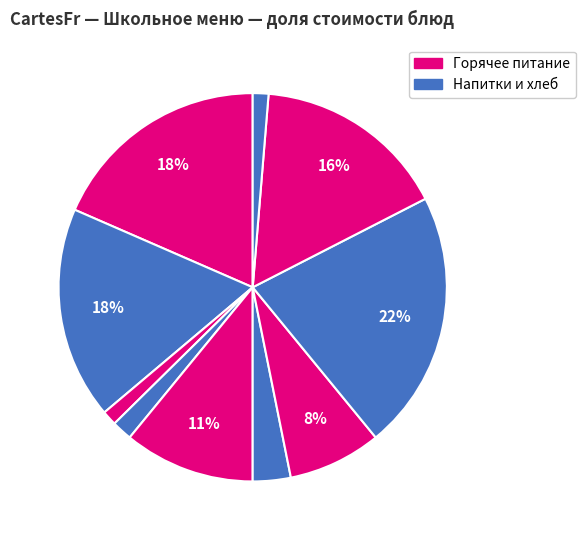

Which slice is the largest?

Плов из птицы